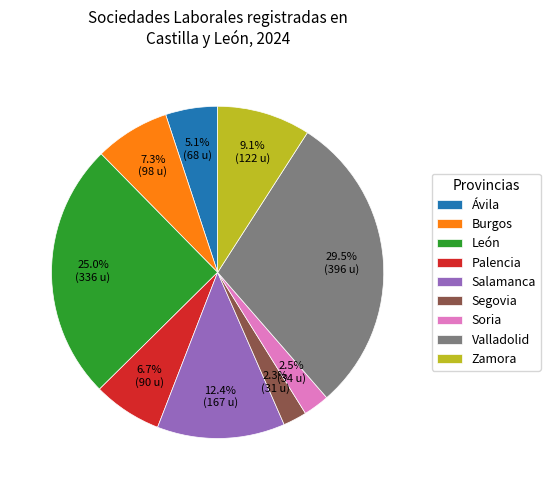

Is Ávila the majority of the pie?

No